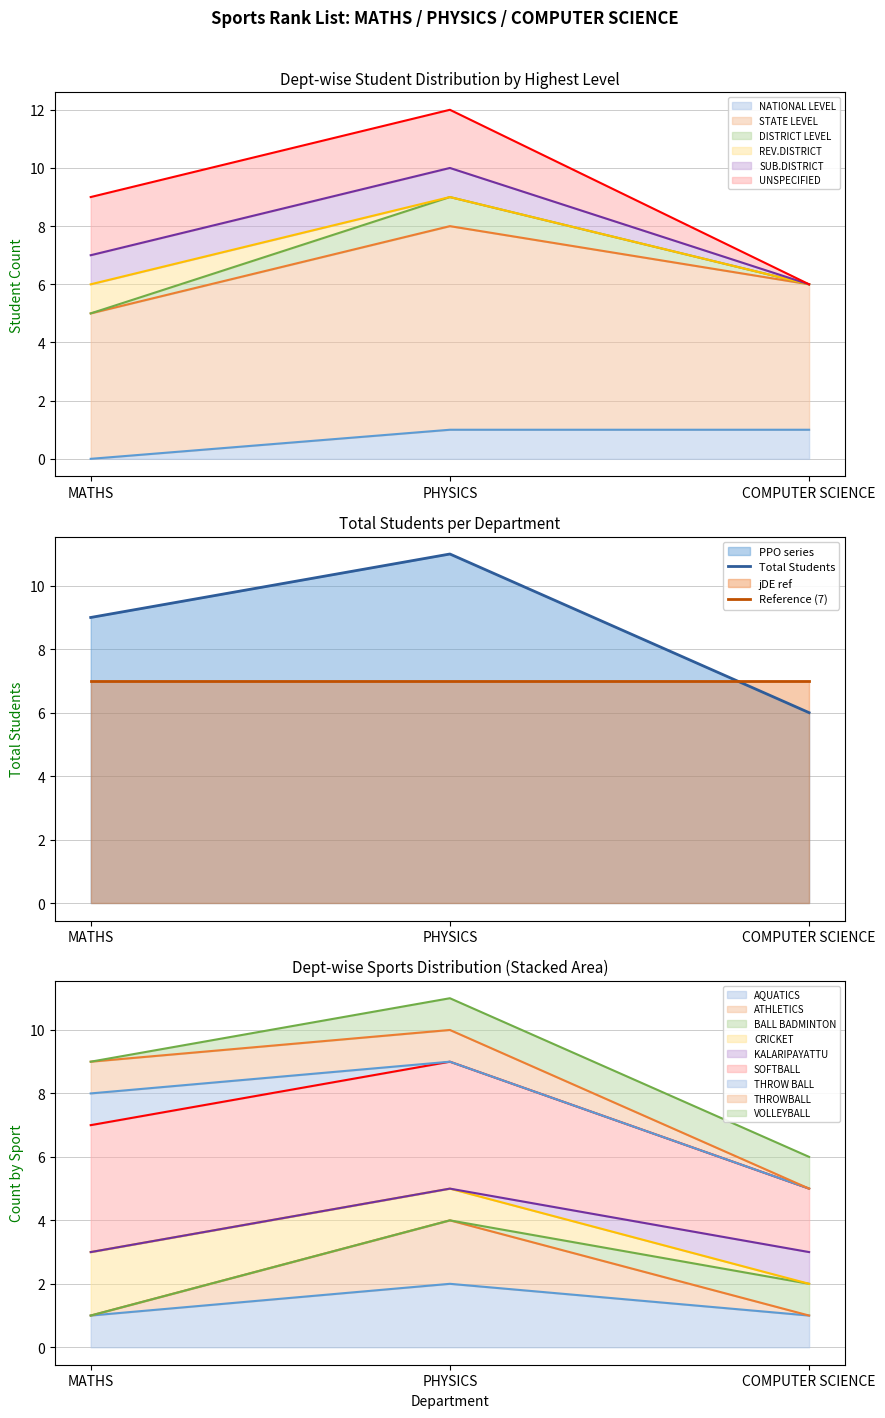

The Reference (7) series shows 7 at MATHS. True or false?

True